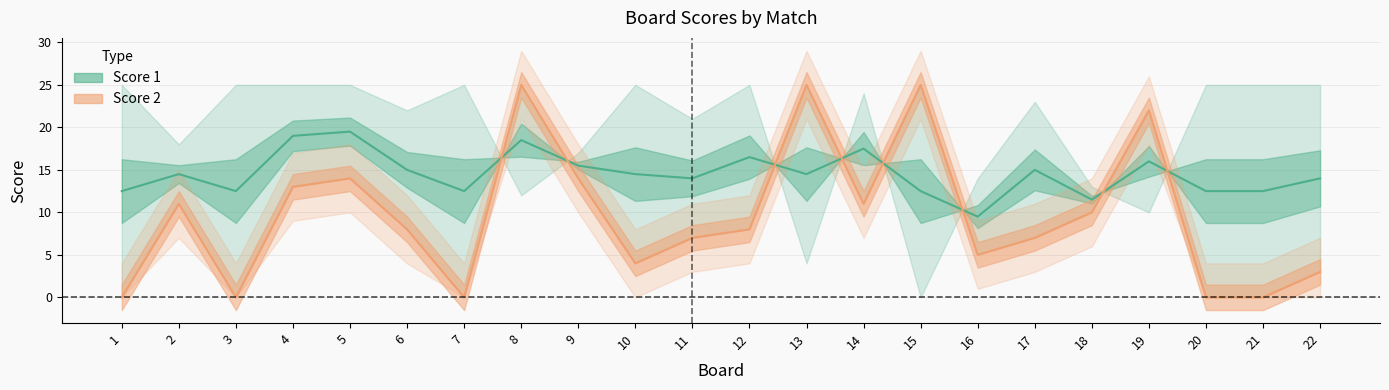

What is the sum of the Score 1 values at 8 and 6?

33.5